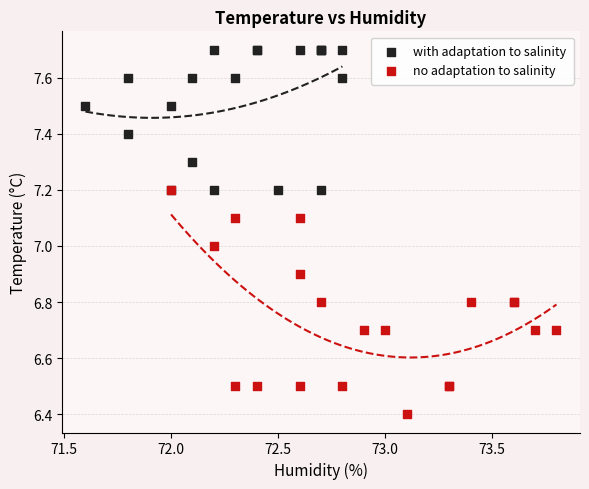

Which series contains the lowest Y value?

no adaptation to salinity